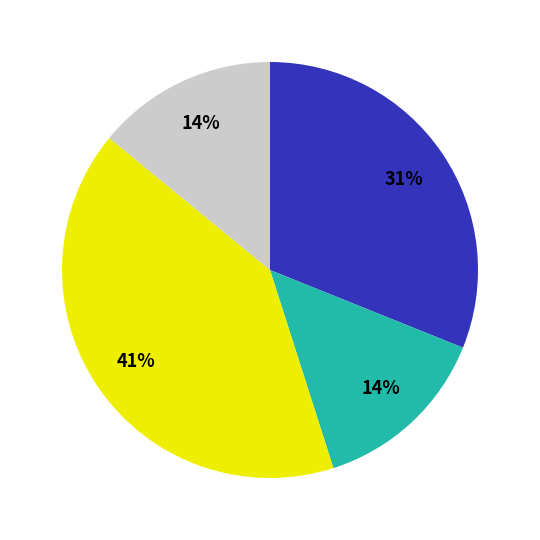

To the nearest percent, what is the difference between the largest and smallest slice percentages?

27%